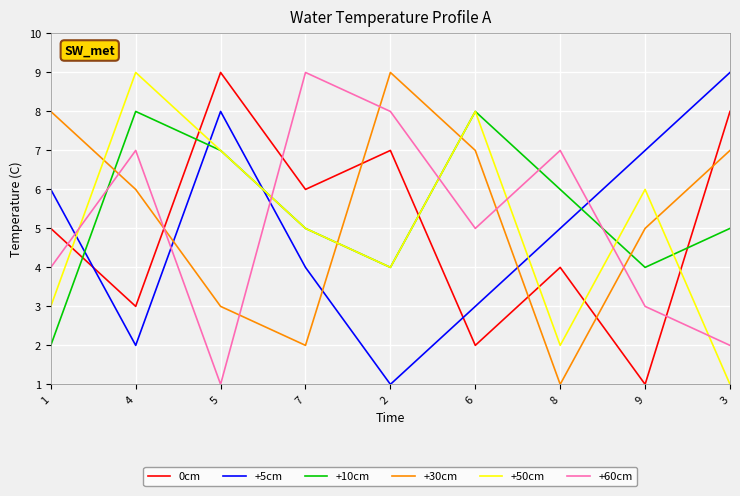

True or false: +5cm has a value of 1 at 2.

True